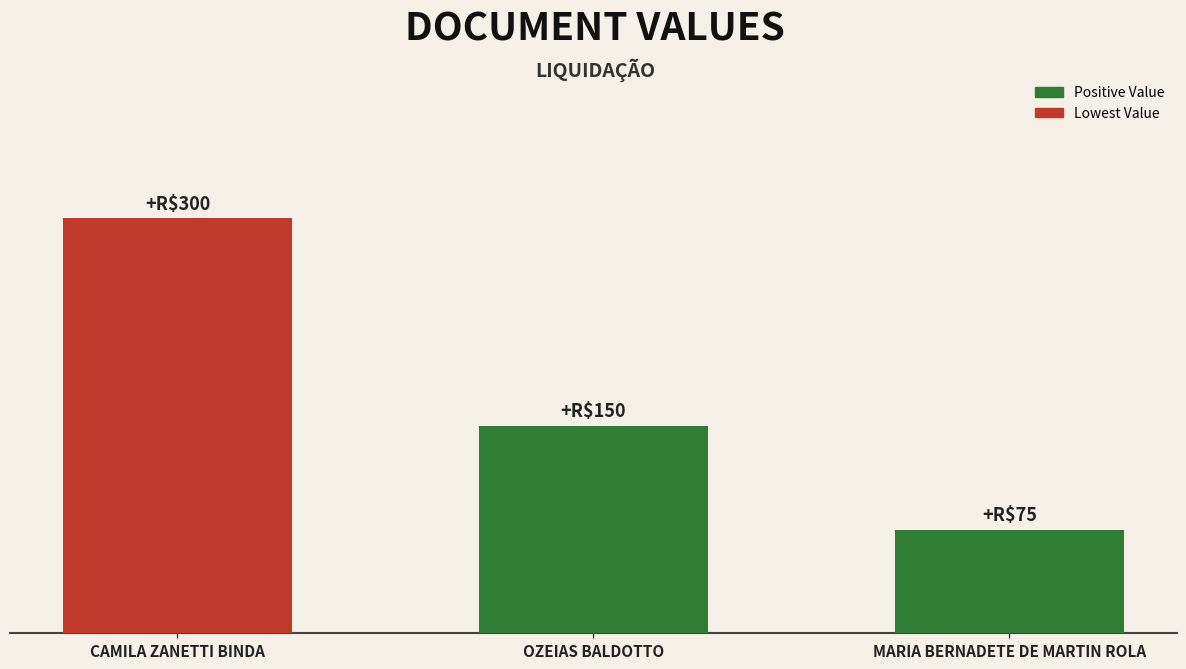

Rank the categories by value from highest to lowest.

CAMILA ZANETTI BINDA, OZEIAS BALDOTTO, MARIA BERNADETE DE MARTIN ROLA